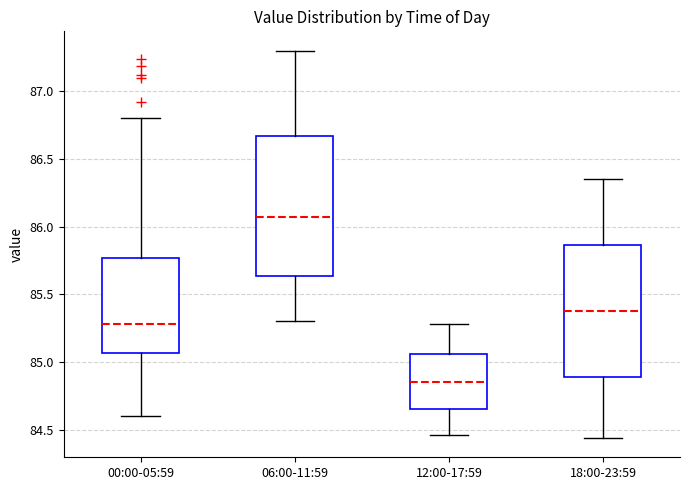

Reading left to right, read every box against the y-axis: the position of its median line, the range the box covers, and the ends of its whiskers. The values are not printed on the chart, so give them approximately, as read against the axis.

00:00-05:59: median 85.30, box 85.05 to 85.75, whiskers 84.60 to 86.80
06:00-11:59: median 86.10, box 85.65 to 86.65, whiskers 85.30 to 87.30
12:00-17:59: median 84.85, box 84.65 to 85.05, whiskers 84.45 to 85.30
18:00-23:59: median 85.40, box 84.90 to 85.85, whiskers 84.45 to 86.35